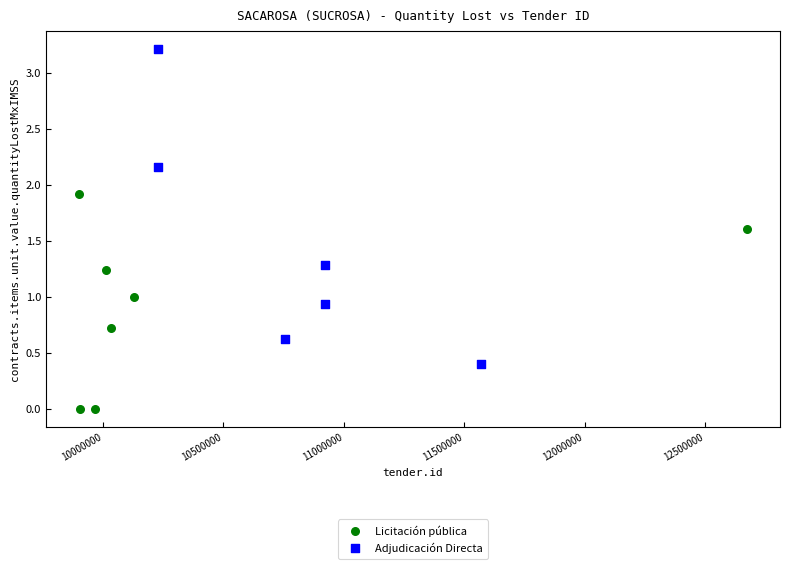

Which series reaches the minimum Y coordinate?

Licitación pública